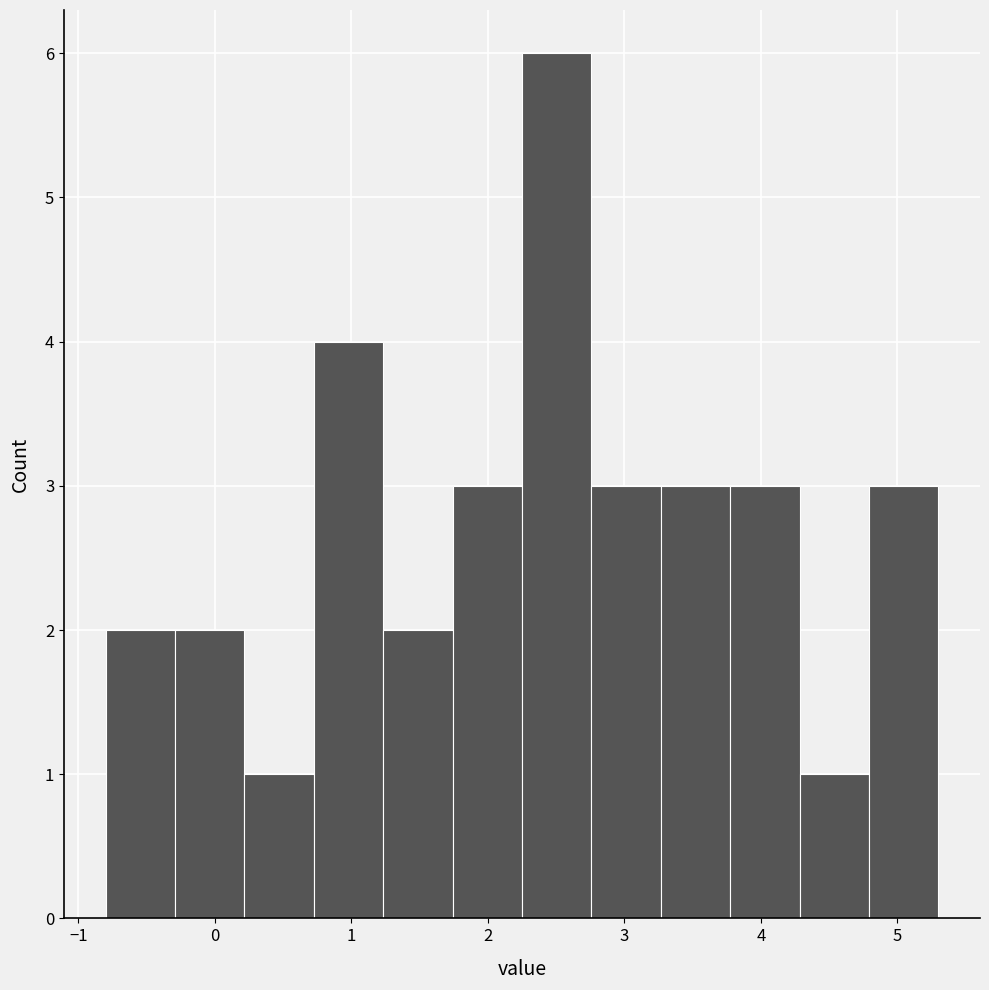

Reading left to right, transcribe this chart: for each bar, give the range it covers on the x-axis and its height. Neither the bar edges nor the heights are printed on the chart, so give them approximately, as read against the axes.

-0.8 to -0.3: 2
-0.3 to 0.2: 2
0.2 to 0.7: 1
0.7 to 1.2: 4
1.2 to 1.7: 2
1.7 to 2.3: 3
2.3 to 2.8: 6
2.8 to 3.3: 3
3.3 to 3.8: 3
3.8 to 4.3: 3
4.3 to 4.8: 1
4.8 to 5.3: 3